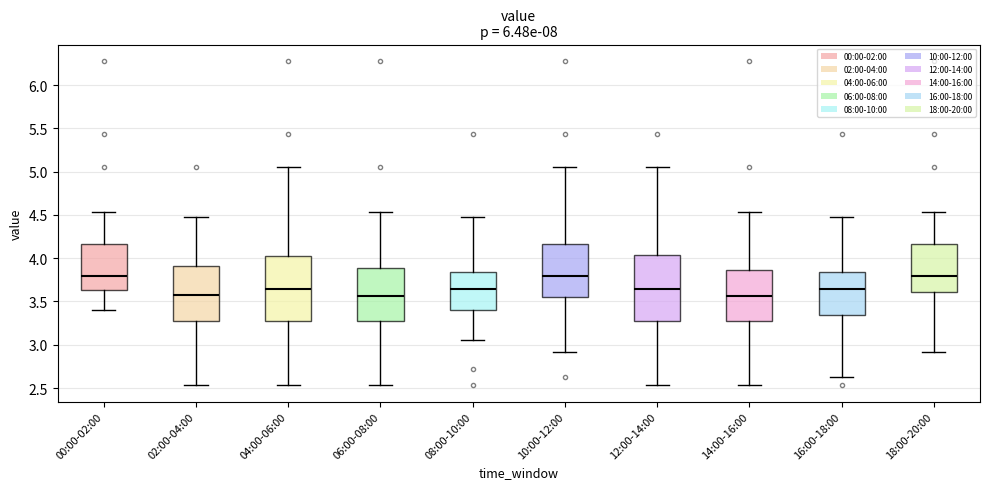

Where does the upper whisker of the box for 18:00-20:00 end on the y-axis? The values are not printed on the chart, so give them approximately, as read against the axis.

4.55